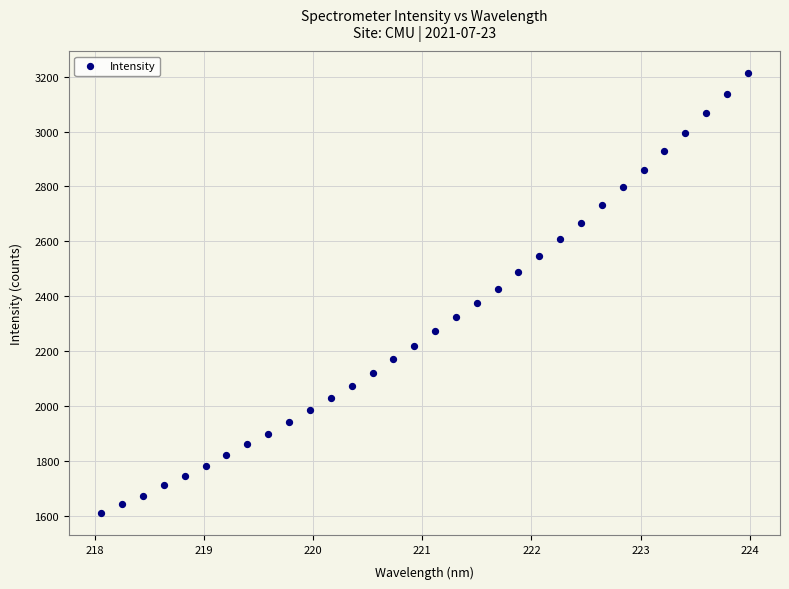

What is the range of Y values (max minus min)?

1602.2